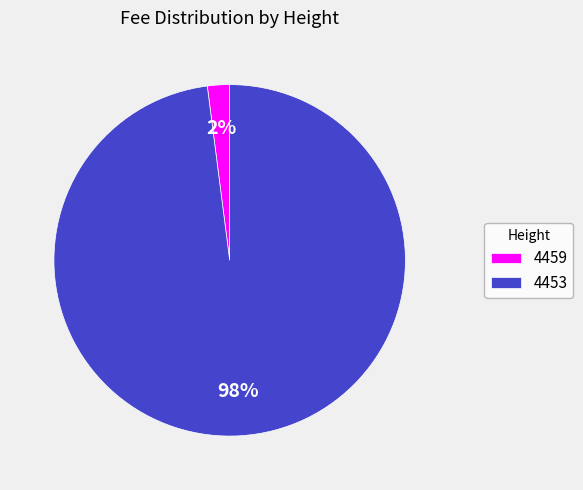

Combined, do 4453 and 4459 account for over 50%?

Yes